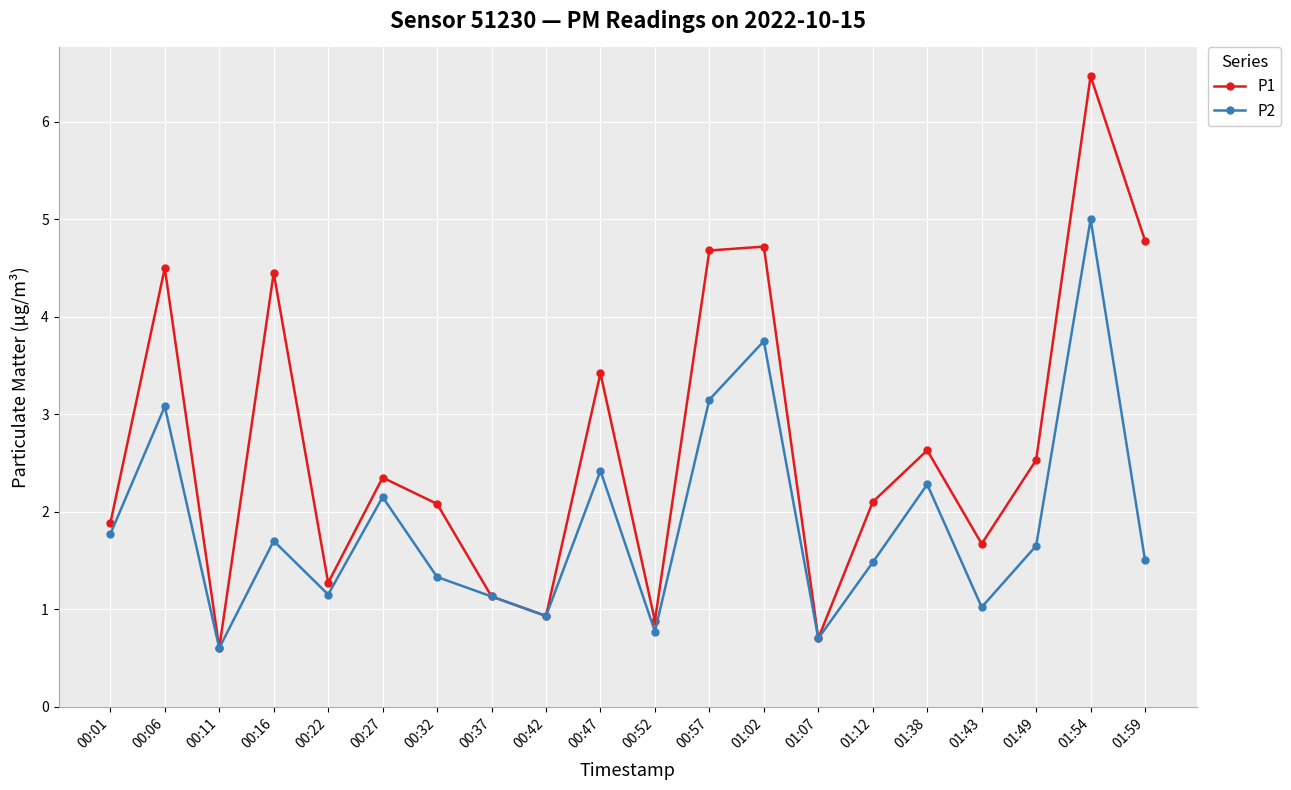

What are all the series names shown in the legend?

P1, P2